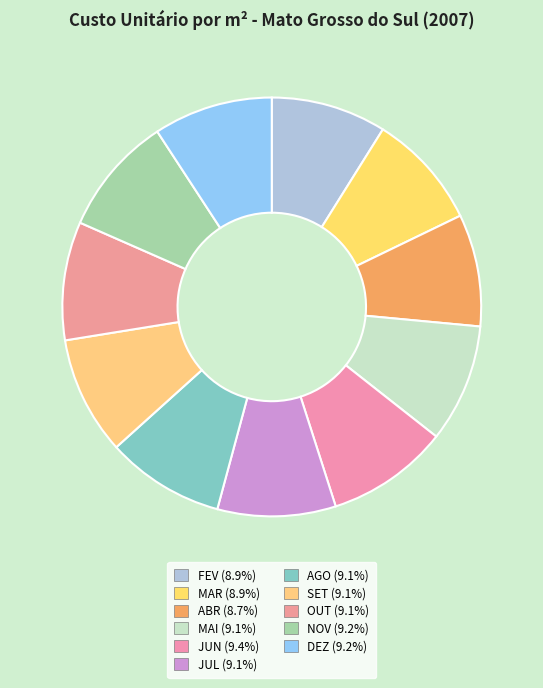

The ABR slice represents 1% of the pie. True or false?

False